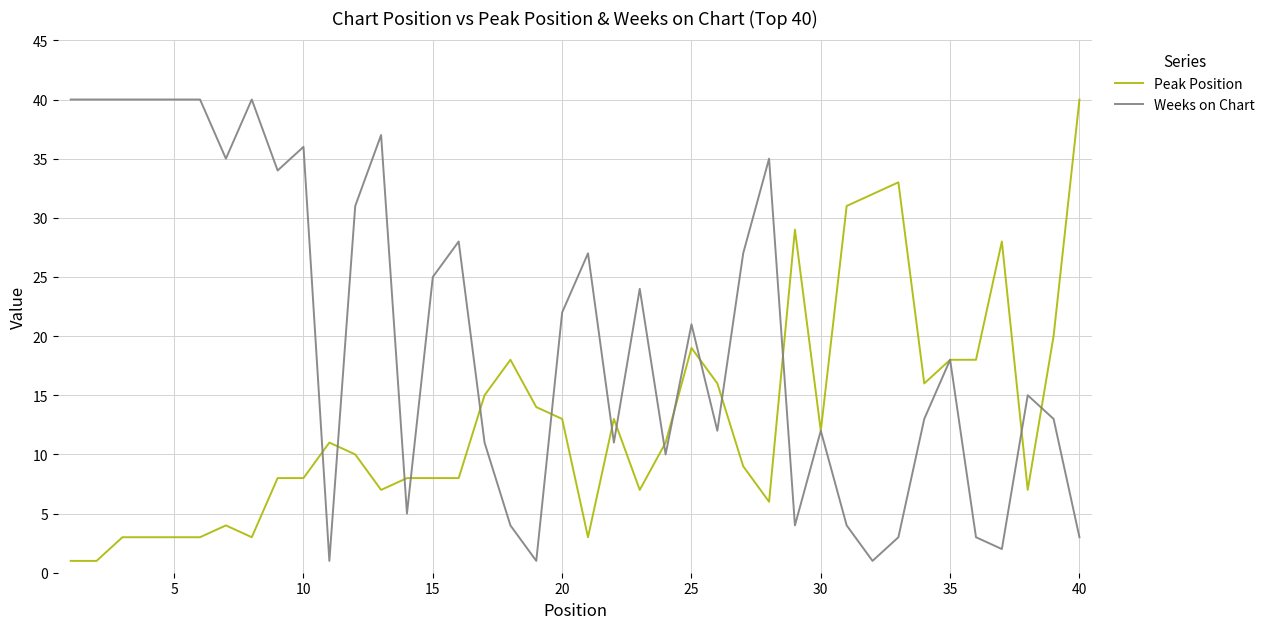

True or false: Weeks on Chart has more than 0 points higher than both neighbors.

True